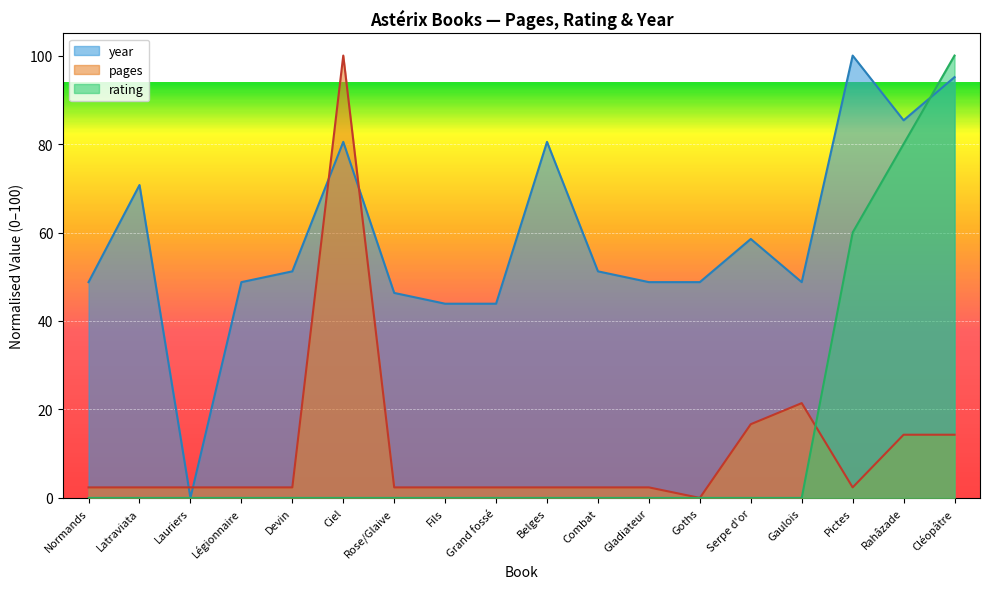

Between which two adjacent categories do pages and year first intersect?

Latraviata and Lauriers